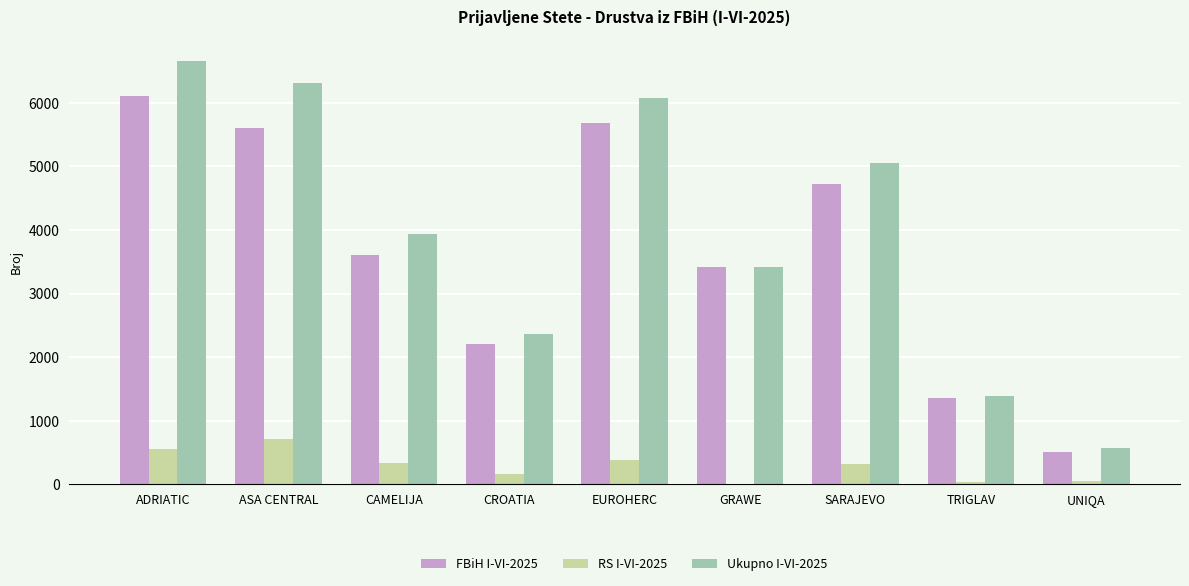

What are all the series names shown in the legend?

FBiH I-VI-2025, RS I-VI-2025, Ukupno I-VI-2025